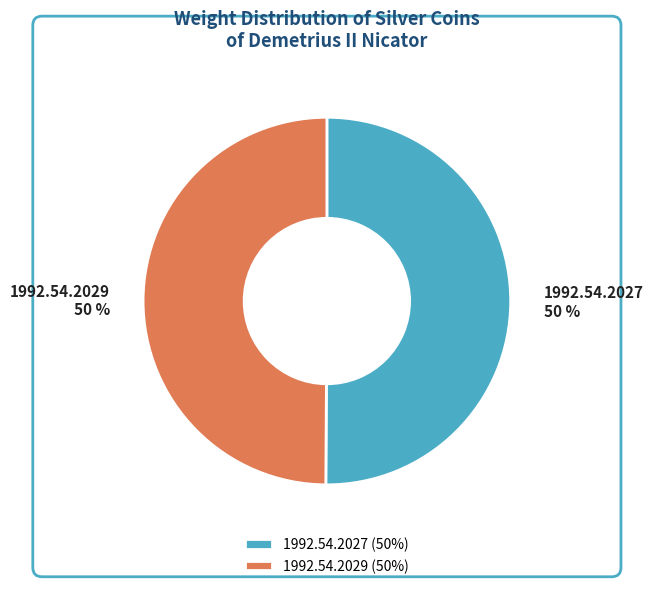

How many slices are in this pie chart?

2